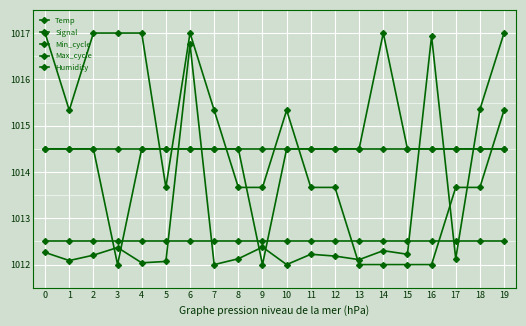

What is the approximate value of Min_cycle at 19?

1014.5